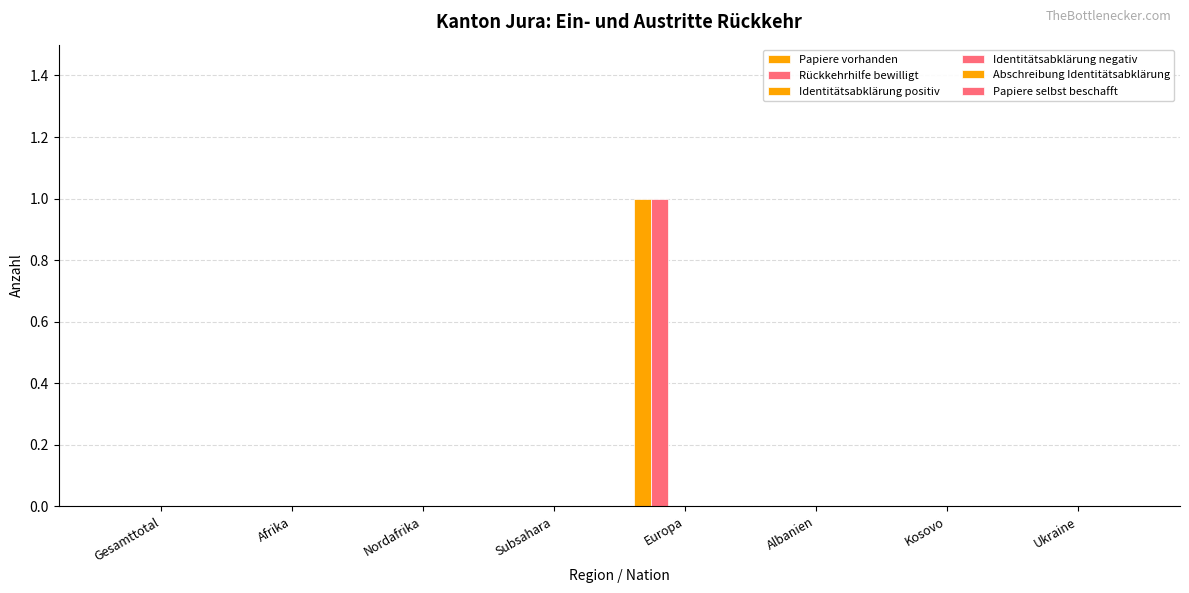

What is the label of the 8th bar from the right?

Gesamttotal